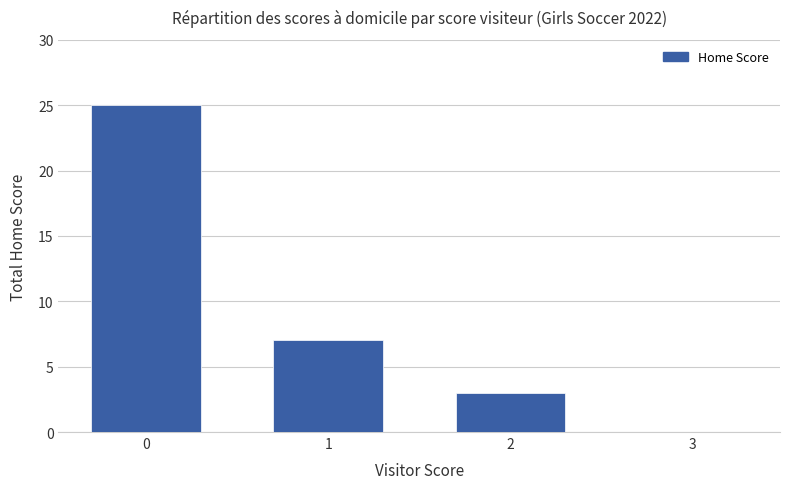

Approximately how many times larger is the value at 2 compared to 1?

0.4